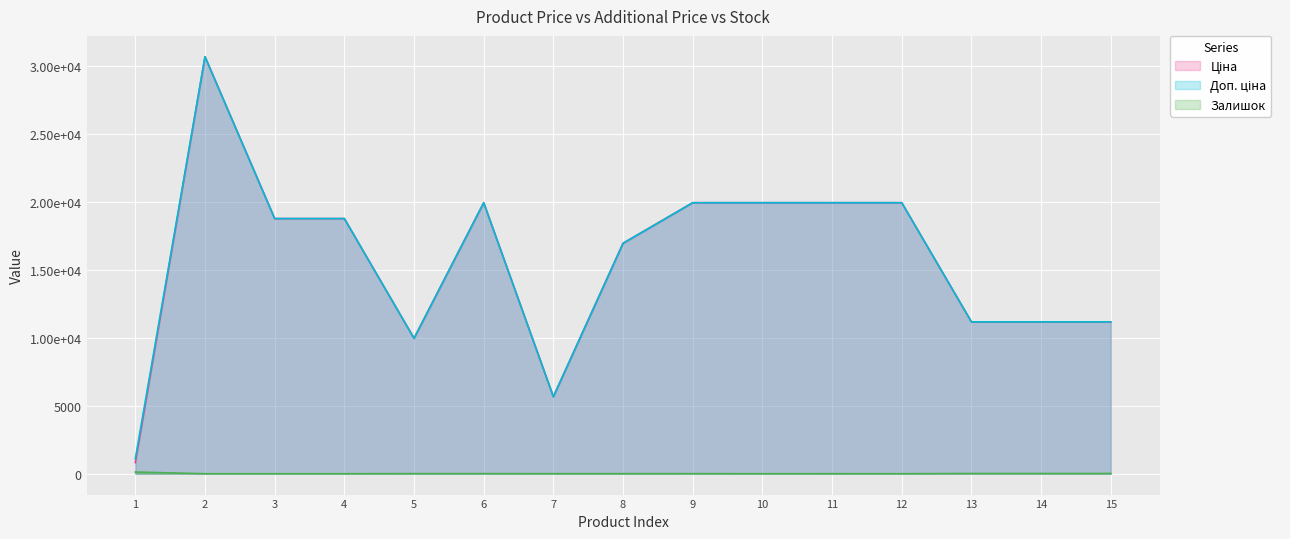

Which series has the largest range (max minus min)?

Ціна